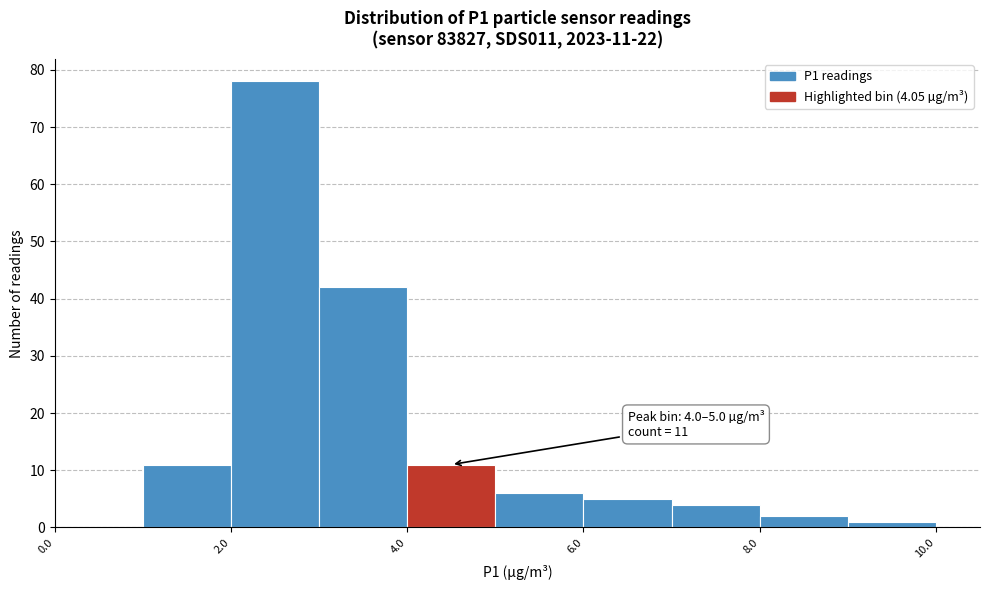

Which range on the x-axis has the tallest bar?

2 to 3